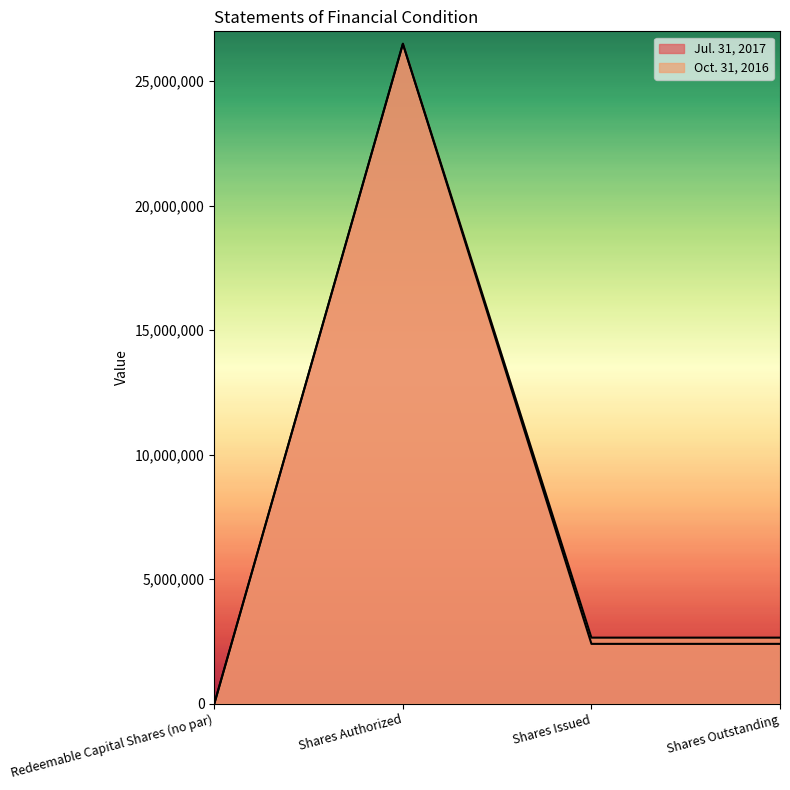

What are all the series names shown in the legend?

Jul. 31, 2017, Oct. 31, 2016